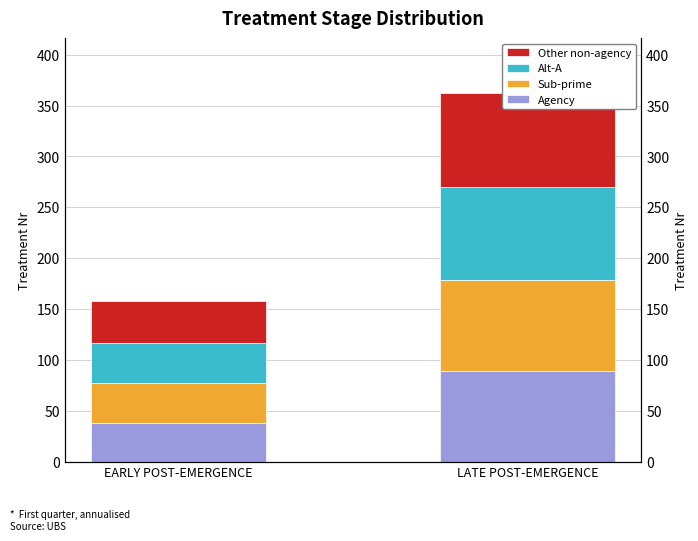

Reading right to left, transcribe all the data shown in this chart.

Agency: 89	38
Sub-prime: 90	39
Alt-A: 91	40
Other non-agency: 92	41